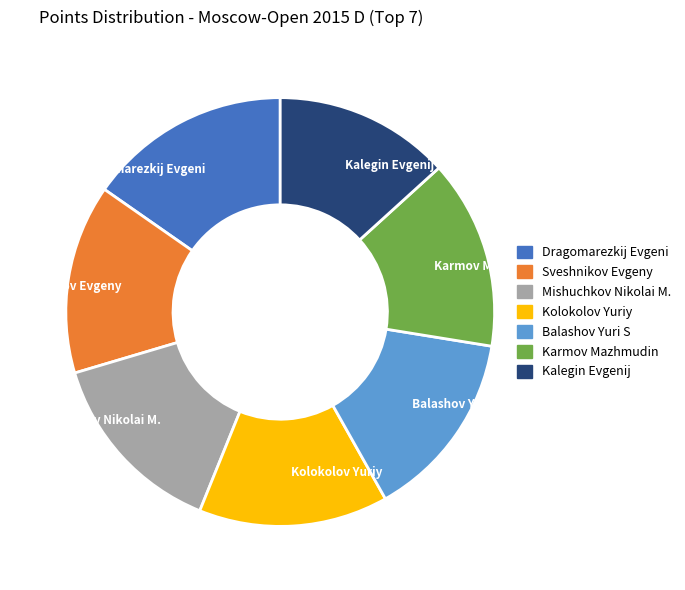

True or false: Kolokolov Yuriy accounts for 14% of the total.

True